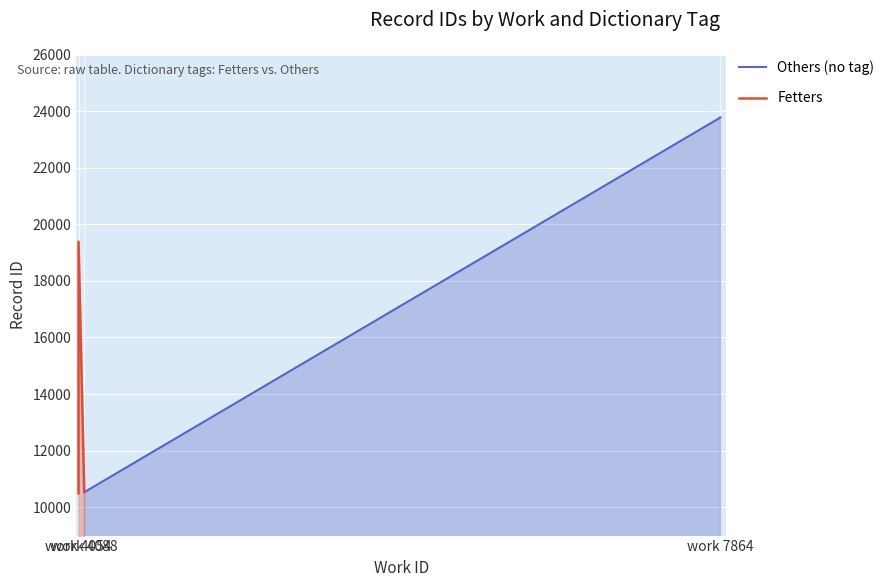

Does the chart display data point markers on the line(s)?

No